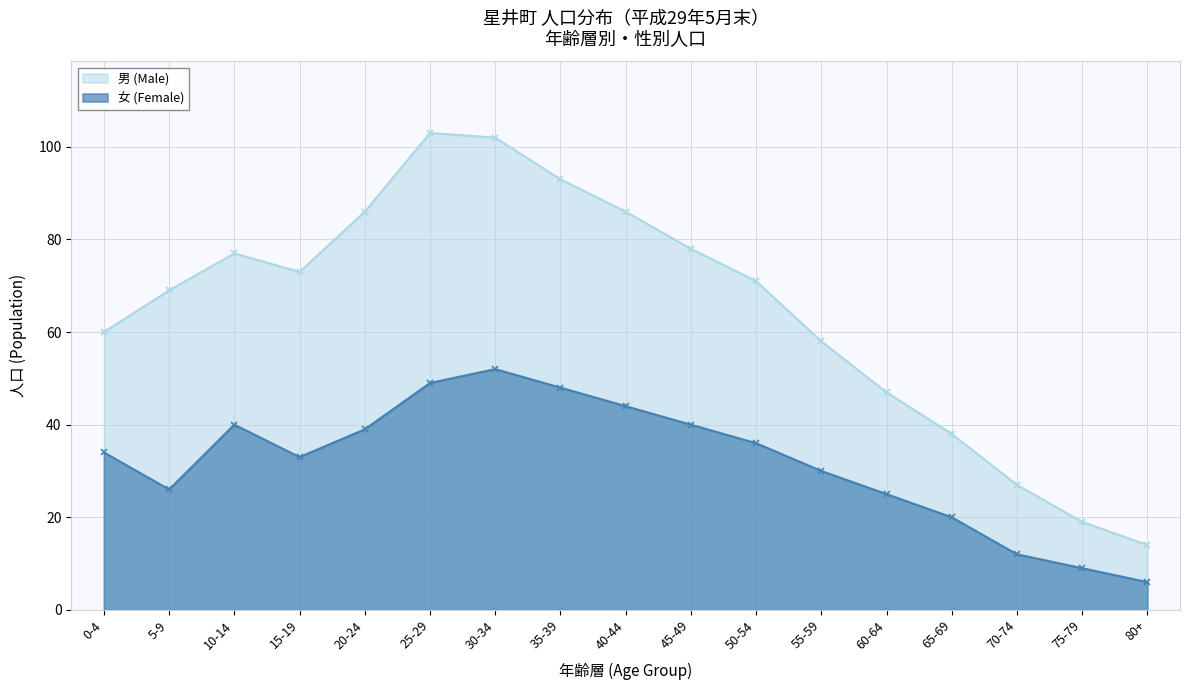

What is the approximate value at 30-34, to the nearest 5?

50